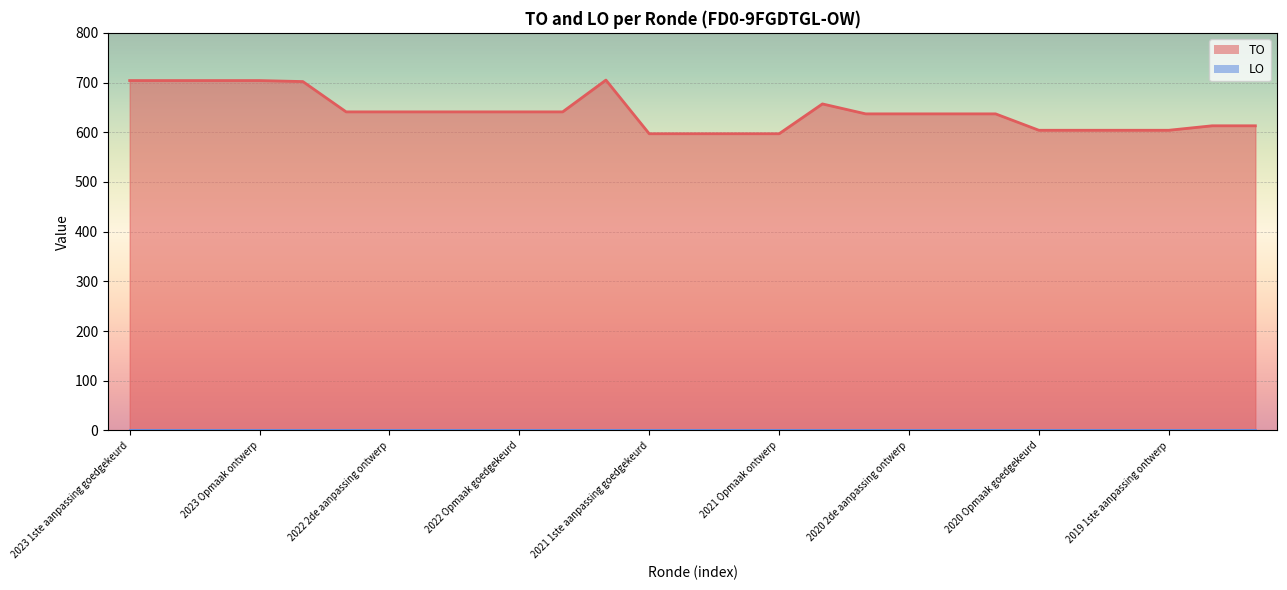

What value does the data have at 2019 opmaak goedgekeurd?

613